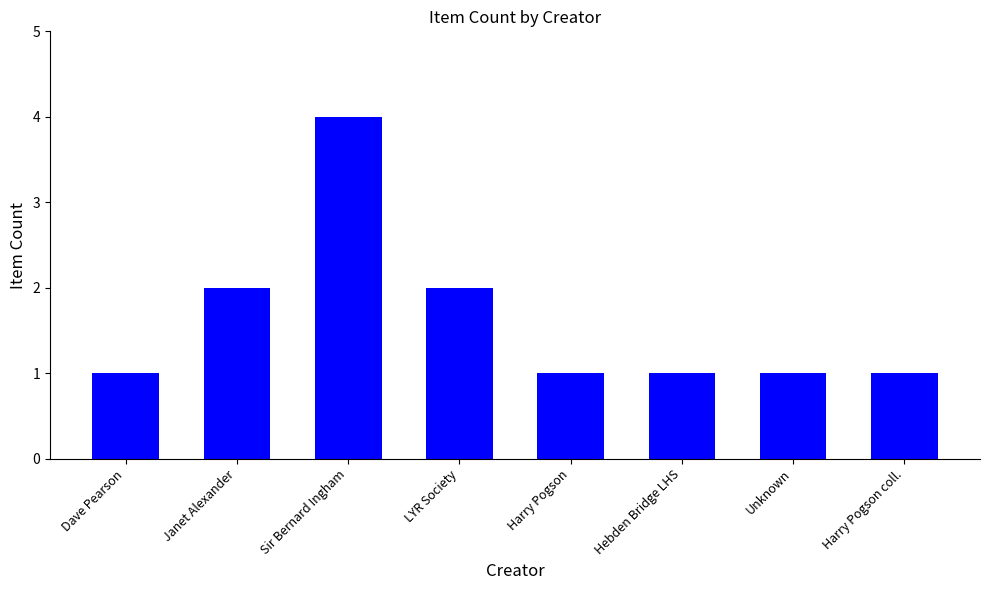

What is the difference between the maximum and minimum values?

3